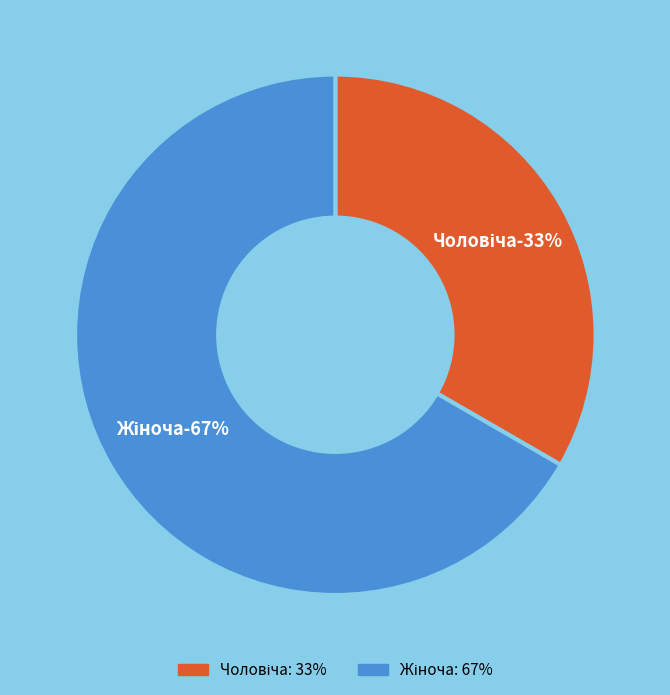

Which category has the biggest portion of the pie?

Жіноча